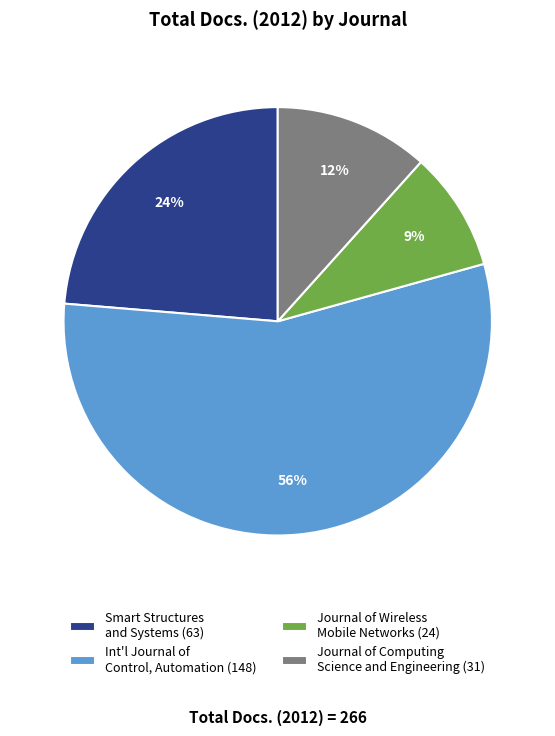

To the nearest percent, what is the difference between the largest and smallest slice percentages?

47%